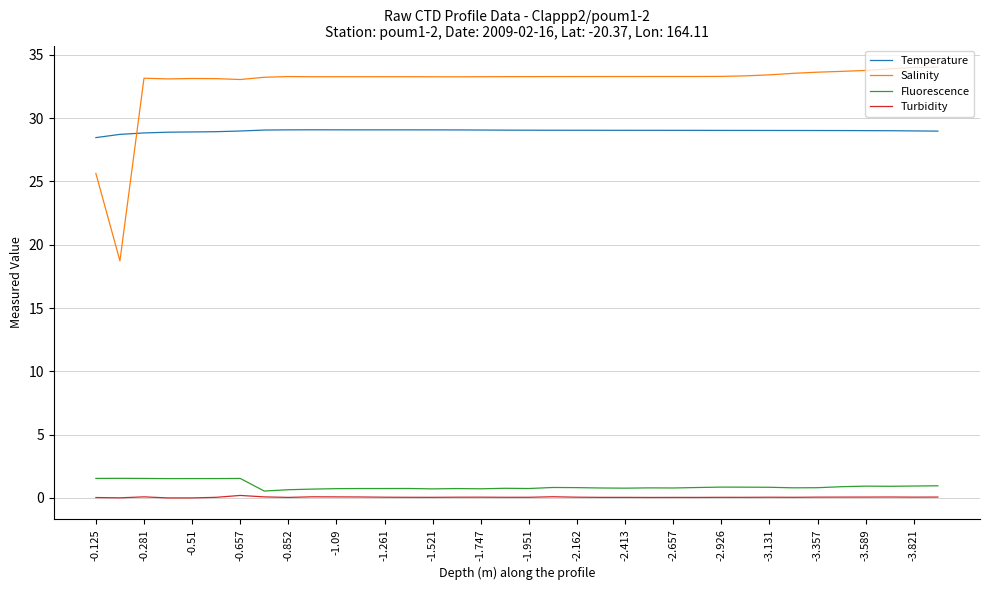

Which series has the largest total across all categories?

Salinity